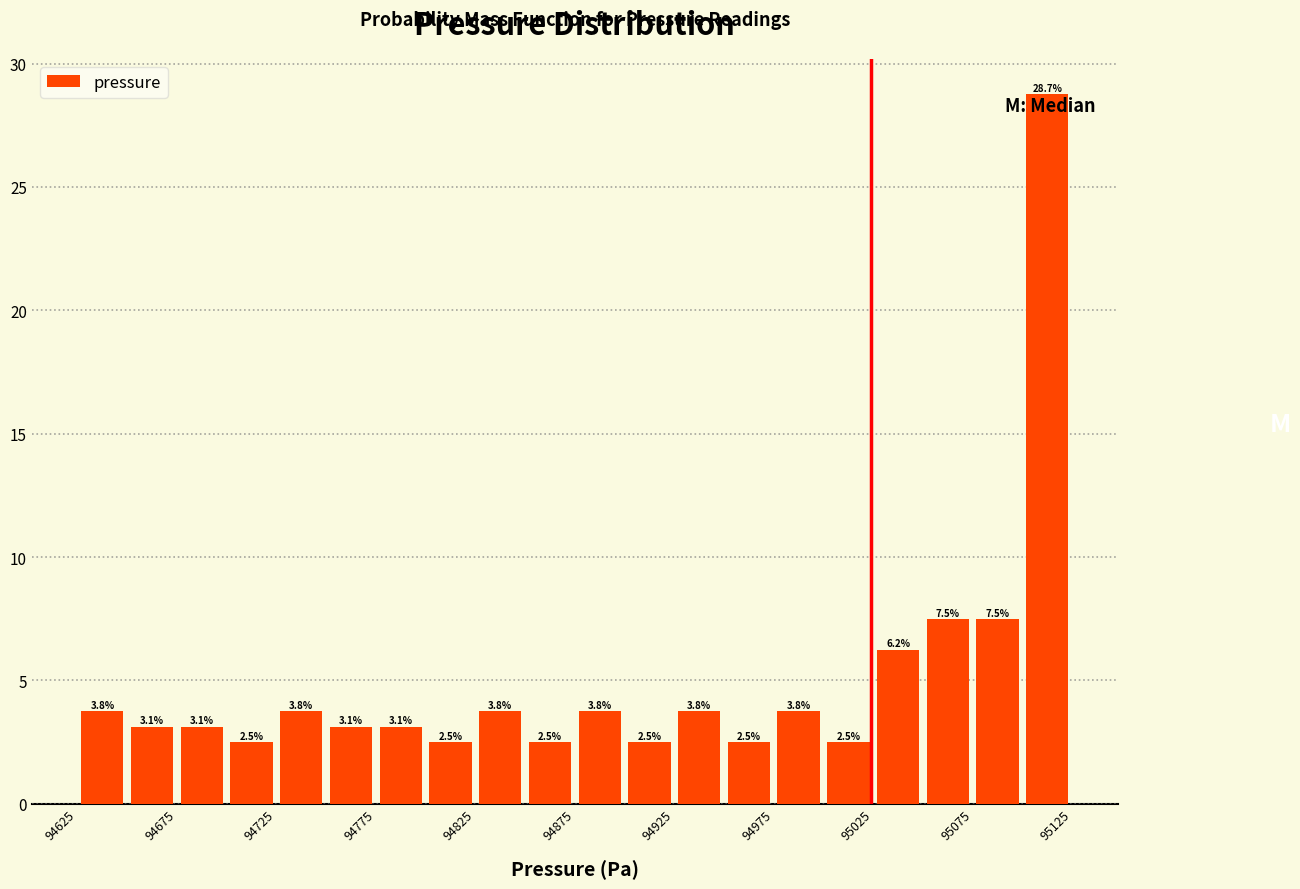

Over which range of the x-axis is the bar tallest?

95100 to 95125